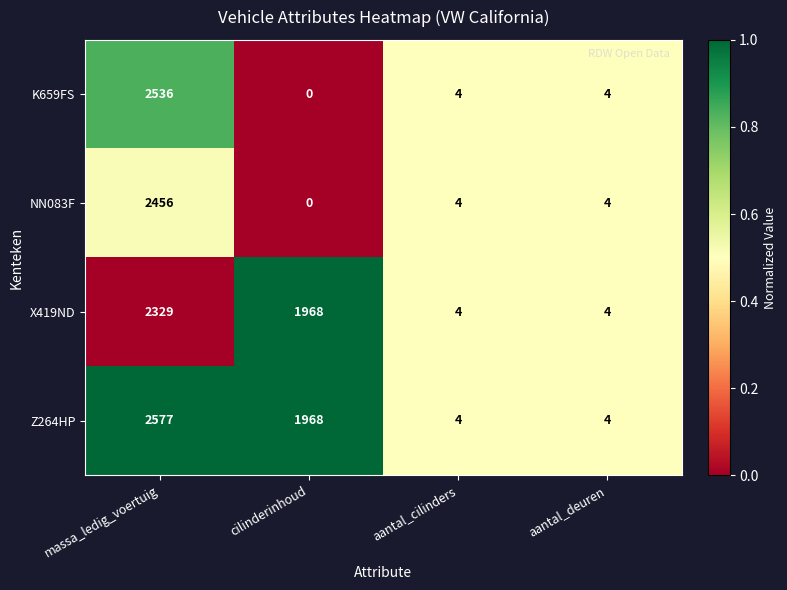

What is the total value across all series at aantal_cilinders?

16